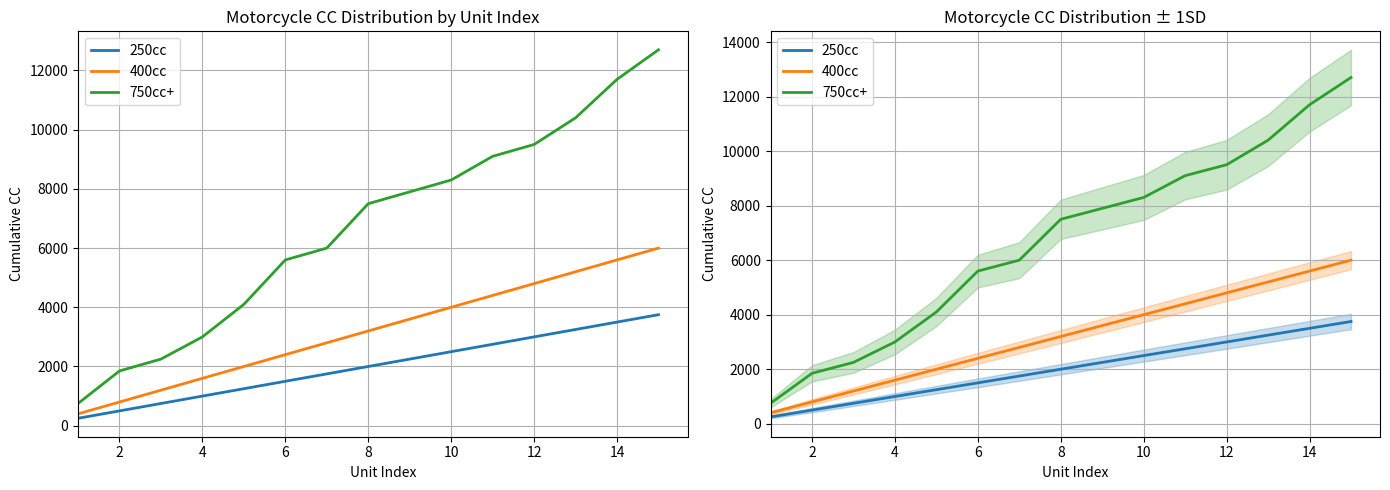

True or false: 250cc and 400cc cross at least once.

False